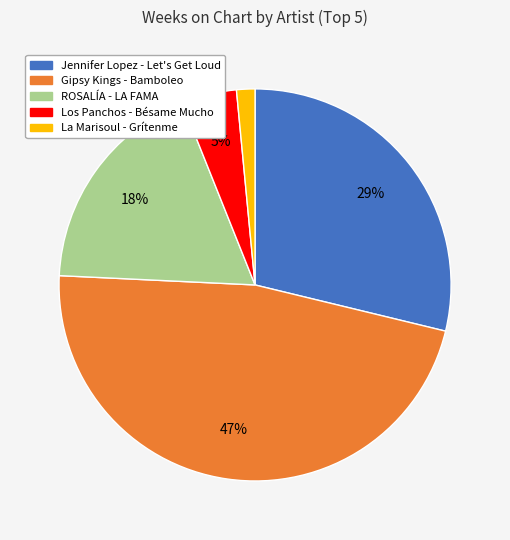

To the nearest percent, what portion does ROSALÍA - LA FAMA represent?

18%